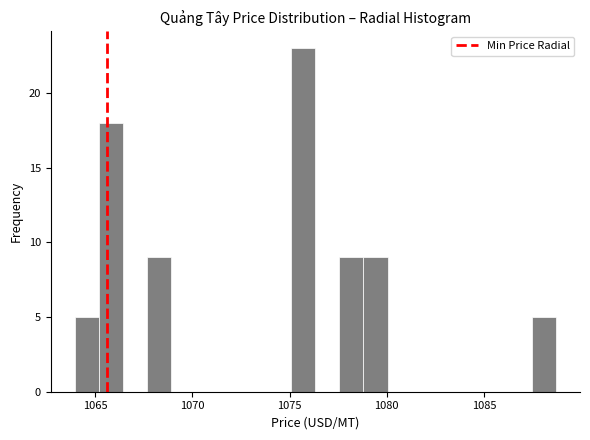

Around what value on the x-axis is the tallest bar? Give the approximate position of its centre, as read against the axis.

1075.5